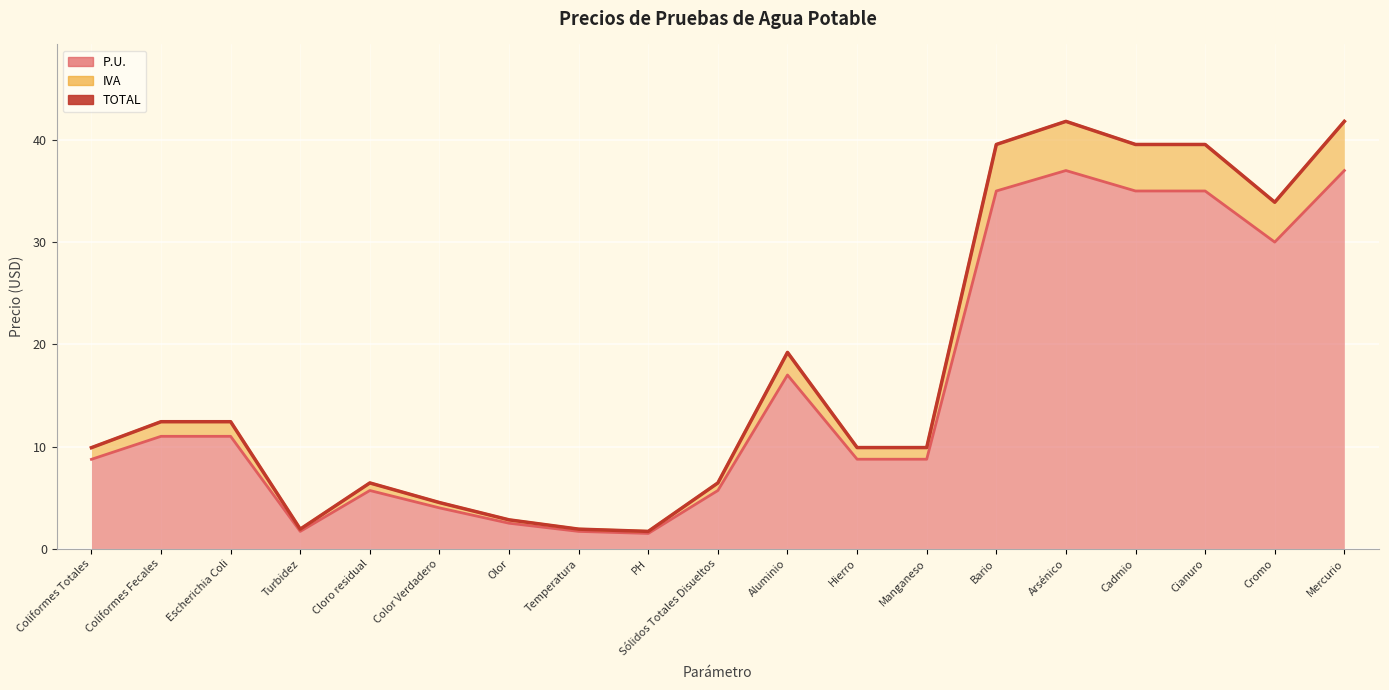

Is the value of IVA at Coliformes Fecales greater than the value of P.U. at Cianuro?

No